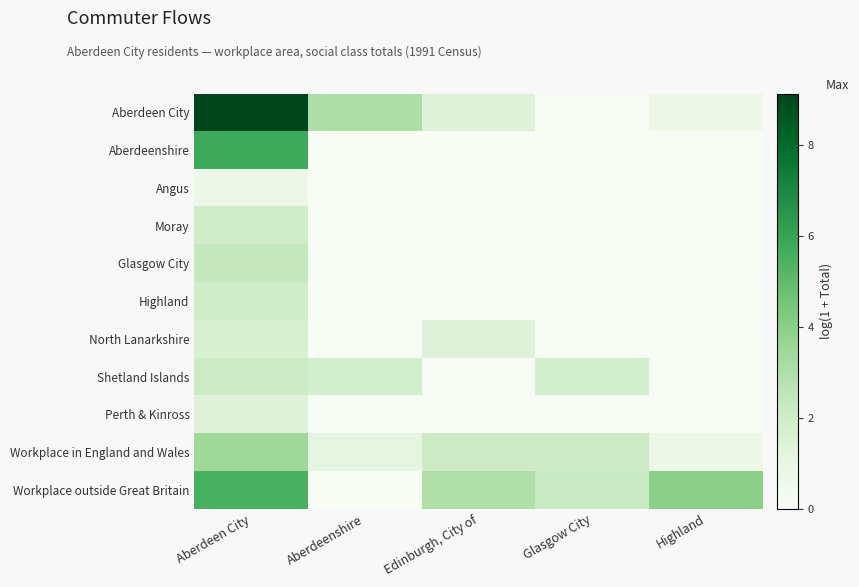

How many series are shown in this chart?

11